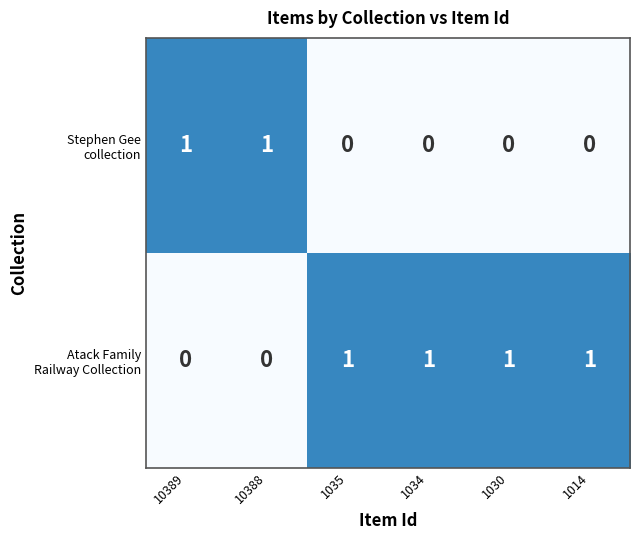

At how many categories does at least one series exceed 0?

6